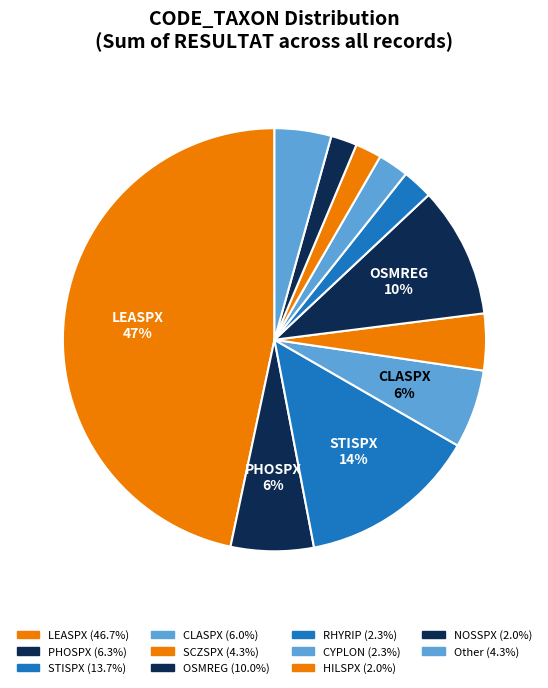

How many slices are in this pie chart?

11